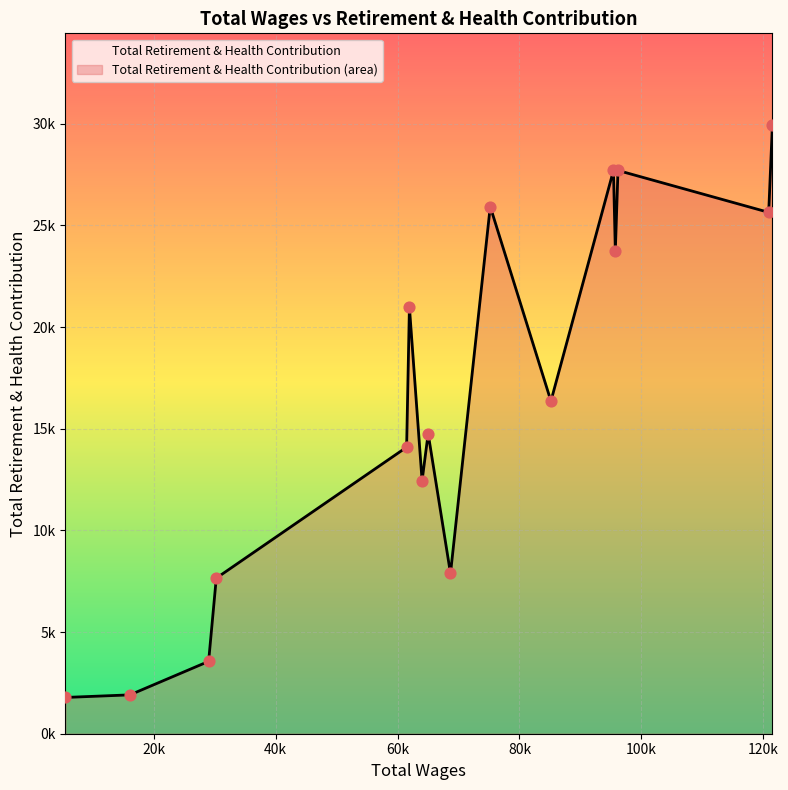

What is the change in value from 95406.0 to 61950.0?

-6723